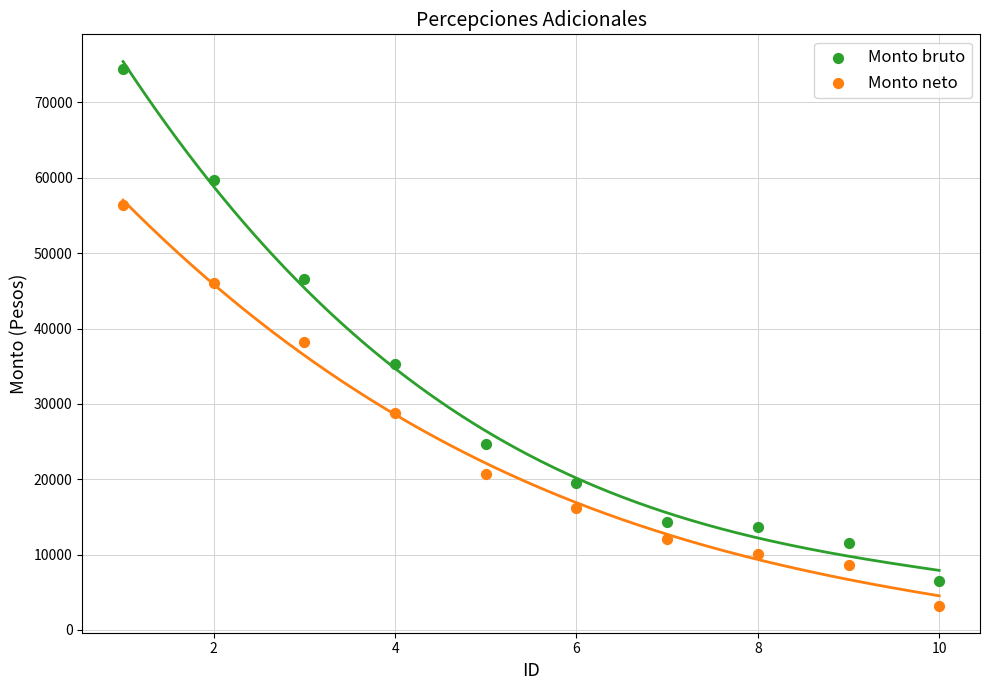

Which series contains the lowest Y value?

Monto neto